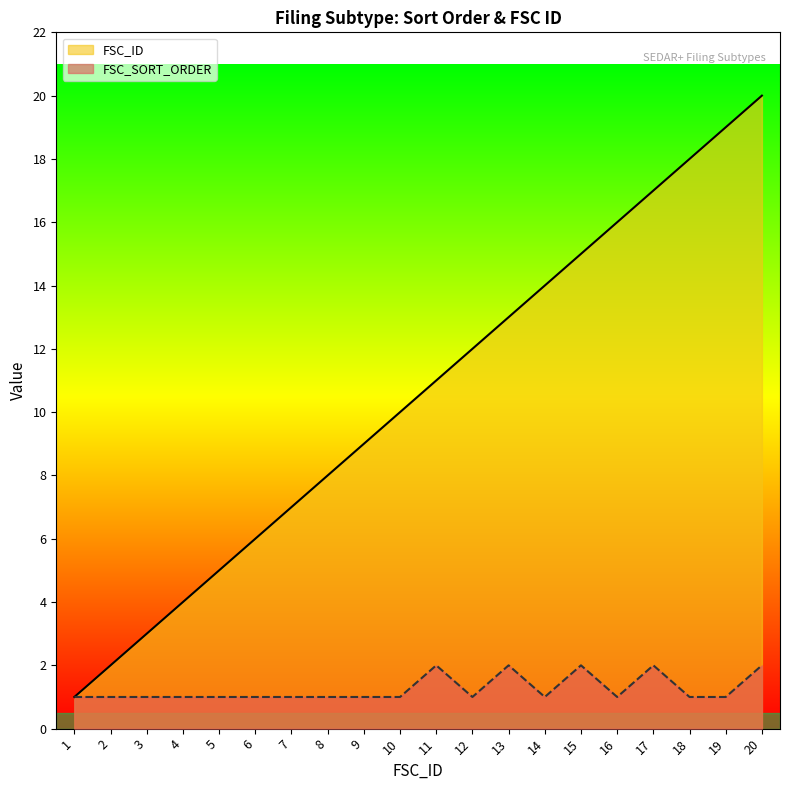

Count the number of categories in the chart.

20